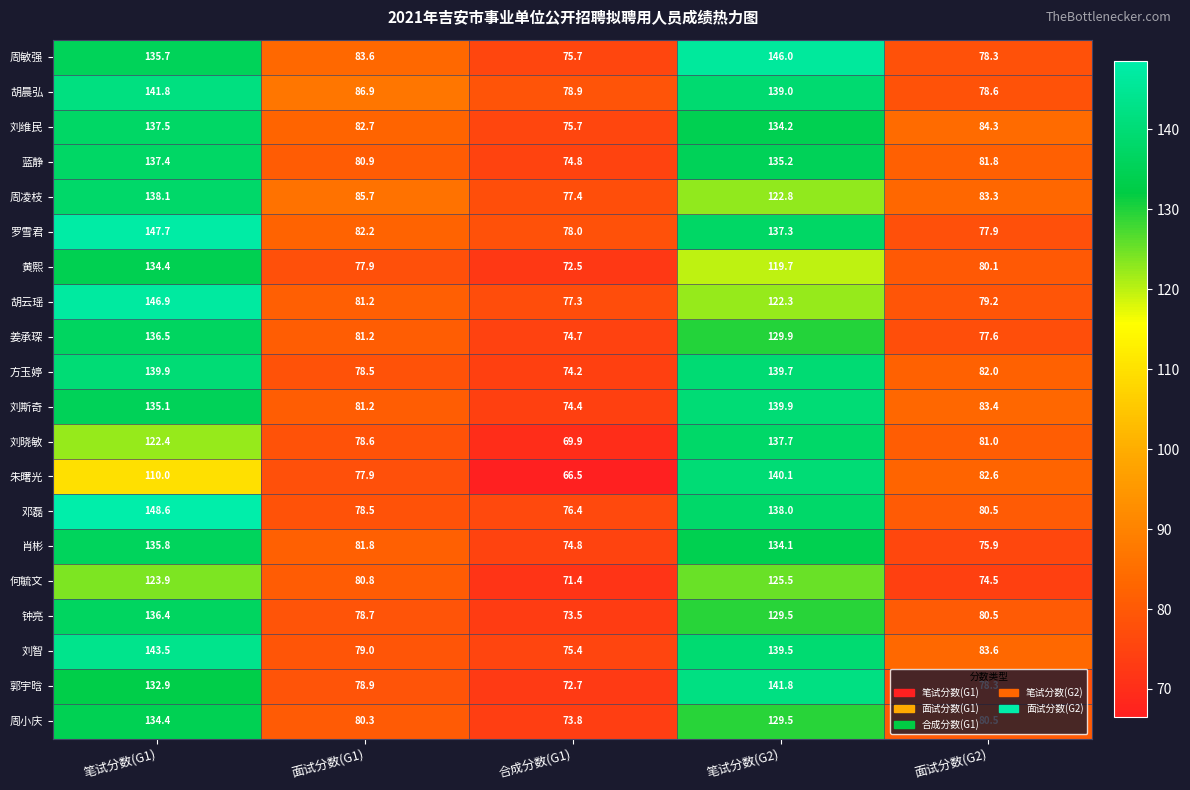

How many data points in 周凌枝 are less than 85?

2